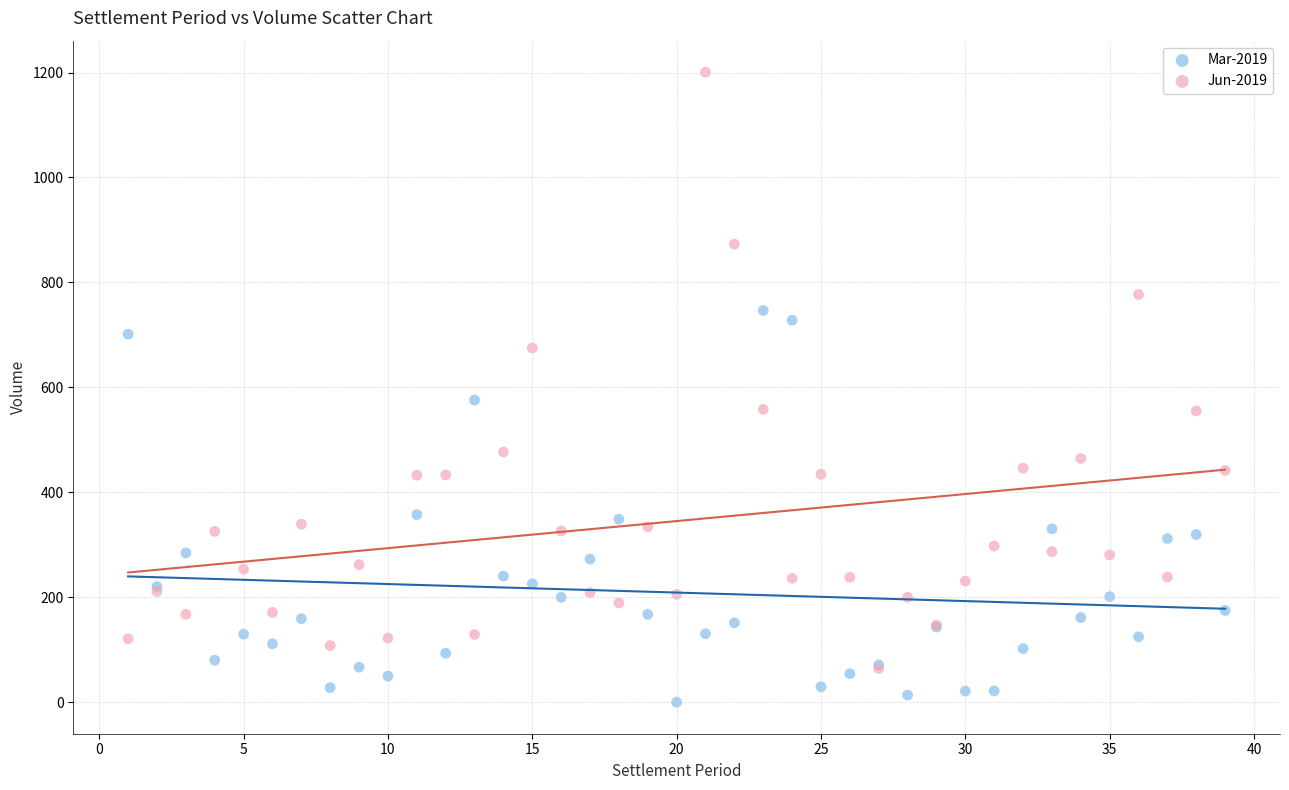

Which series reaches the minimum Y coordinate?

Mar-2019